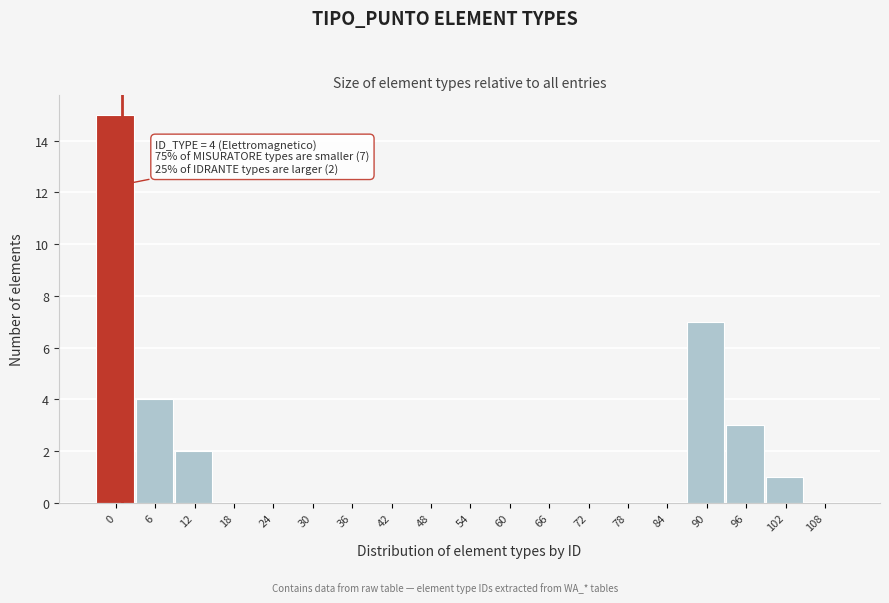

Reading right to left, list all the values displayed in this chart.

108=0	102=1	96=3	90=7	84=0	78=0	72=0	66=0	60=0	54=0	48=0	42=0	36=0	30=0	24=0	18=0	12=2	6=4	0=15